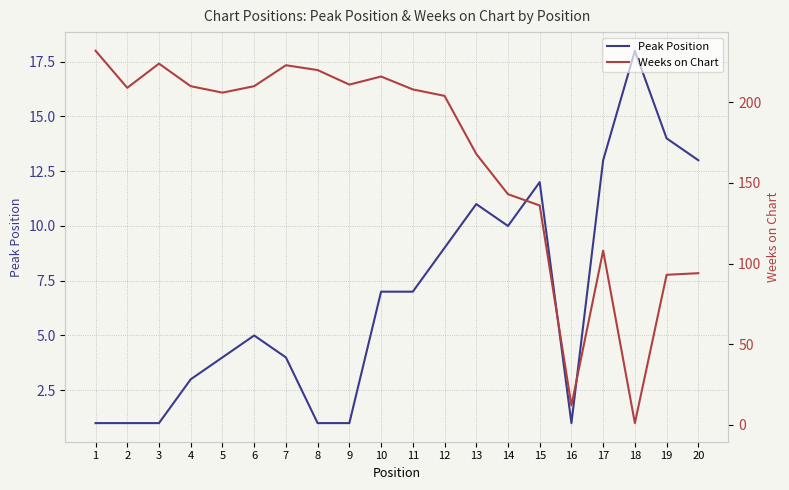

What is the minimum value shown in the chart?

1